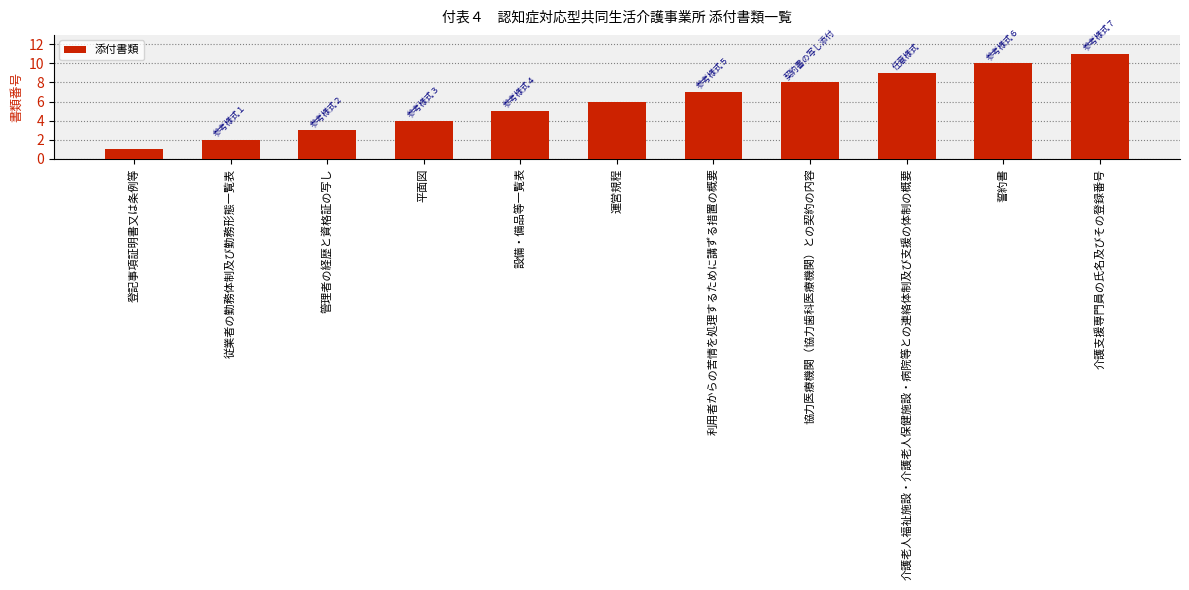

How many data points are less than 6?

5